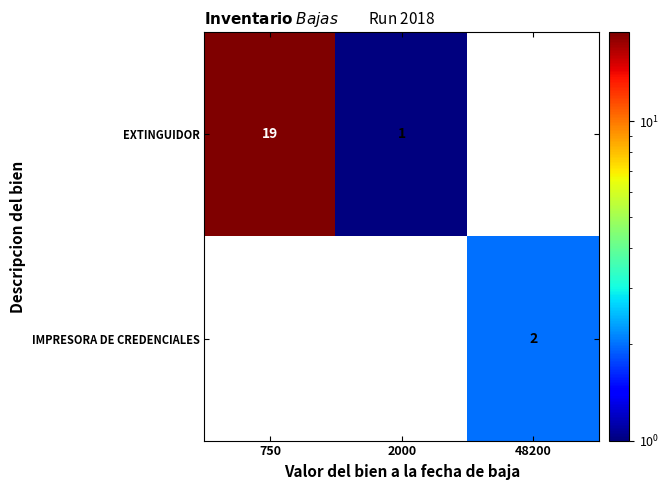

Between 48200 and 750, which is larger?

750